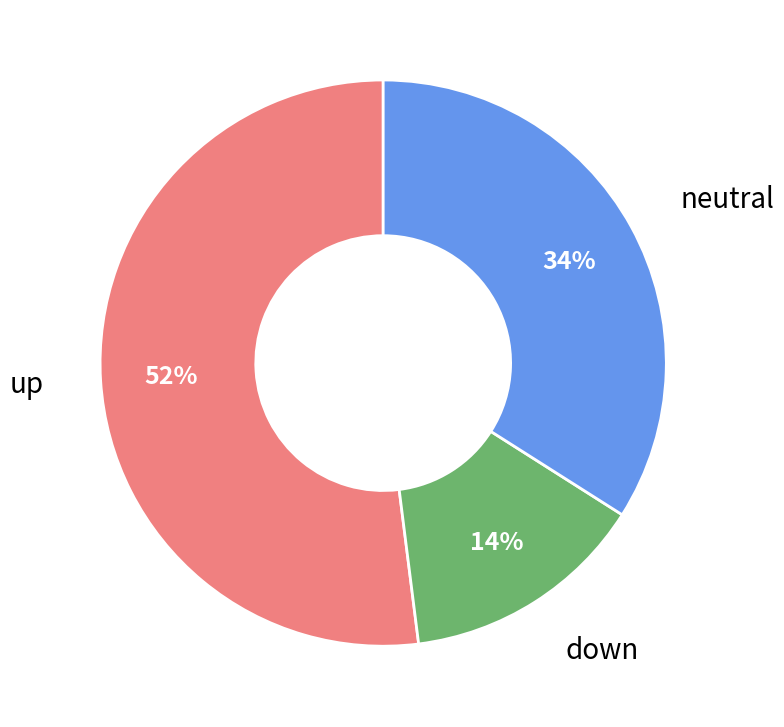

To the nearest percent, what is the average slice percentage?

33%